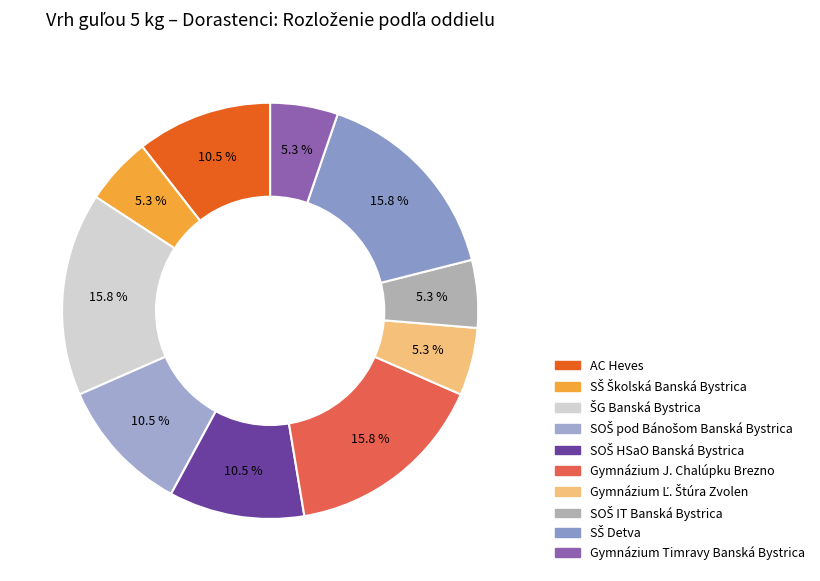

Is there any slice that represents more than half of the pie?

No